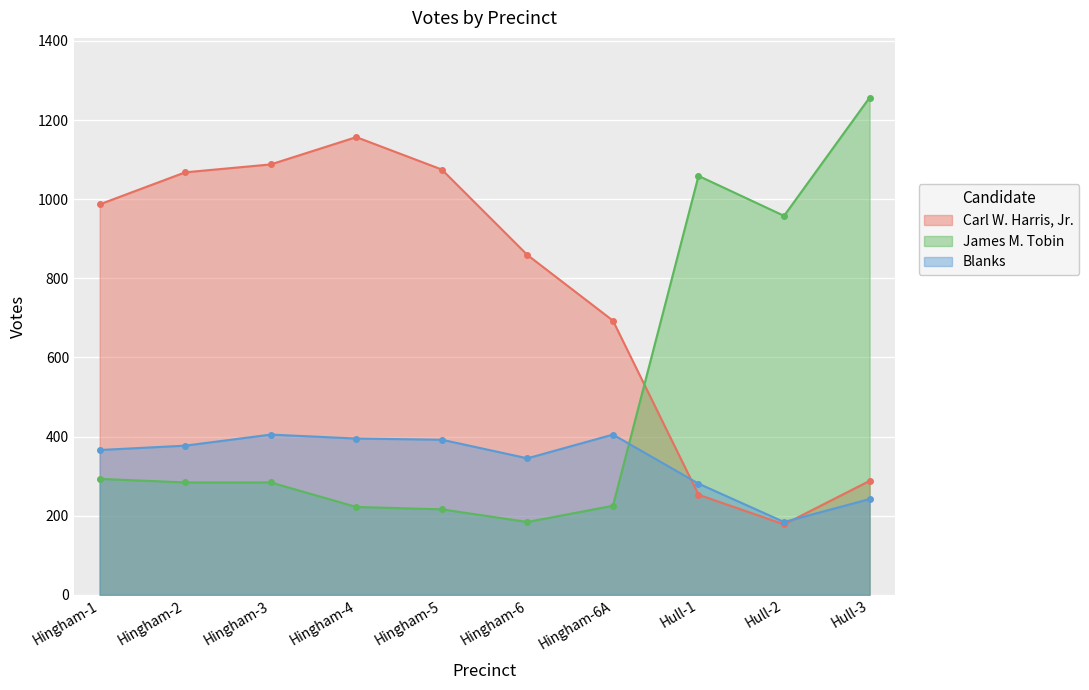

What is the difference between the James M. Tobin values at Hingham-5 and Hull-1?

843